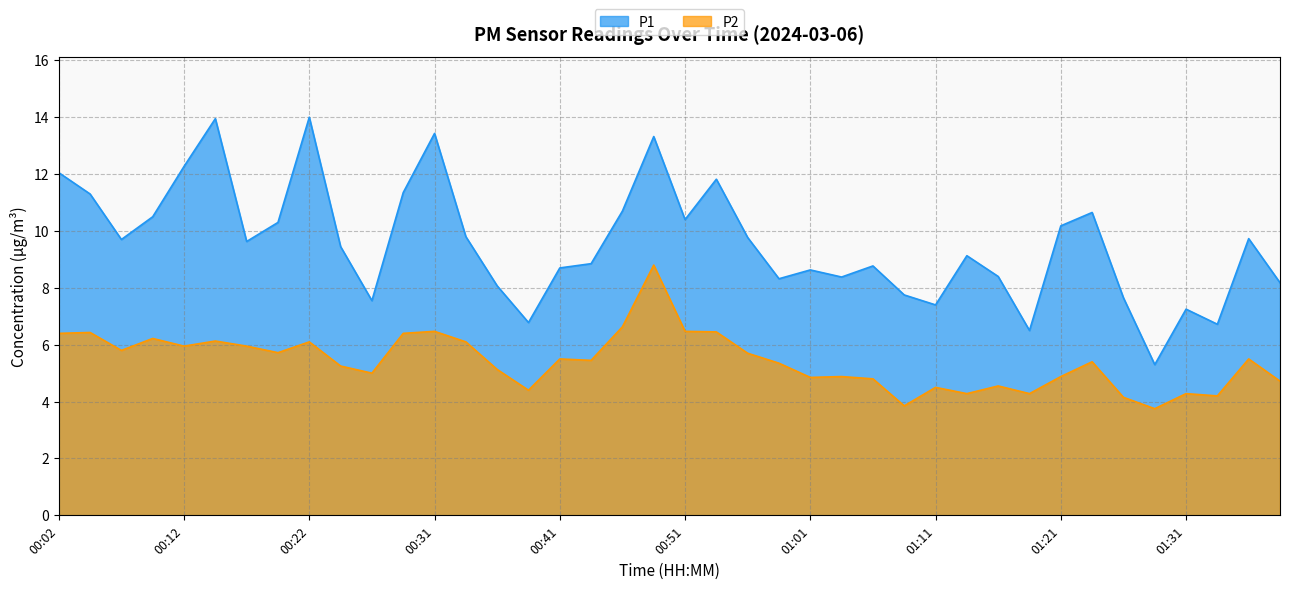

At which category does P2 reach its first local peak?

00:04